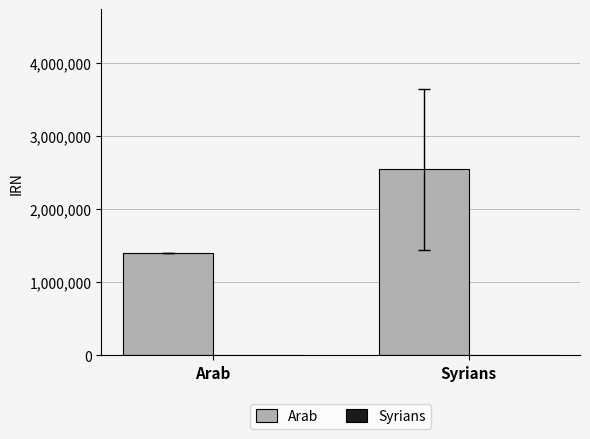

What is the maximum value shown in the chart?

2544676.0